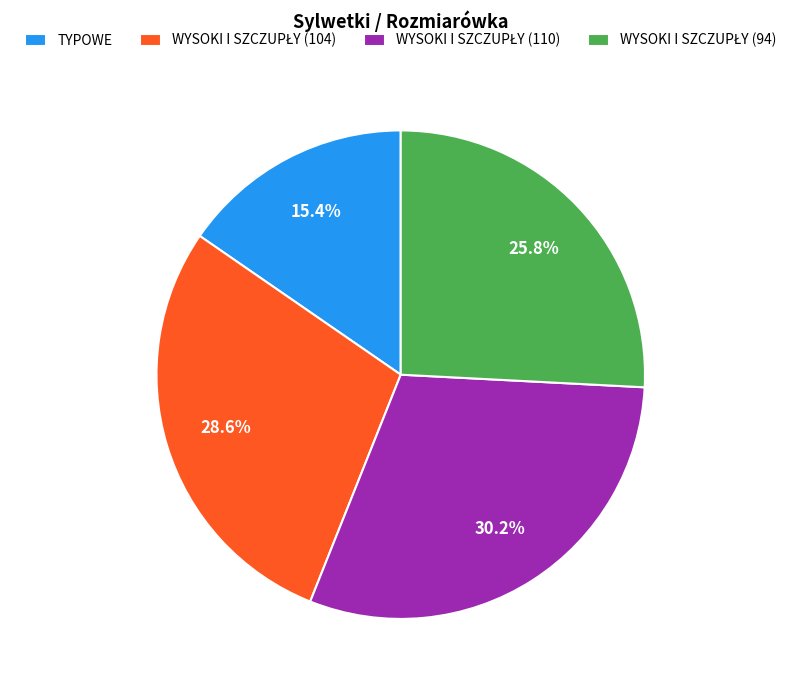

Is there any slice that represents more than half of the pie?

No